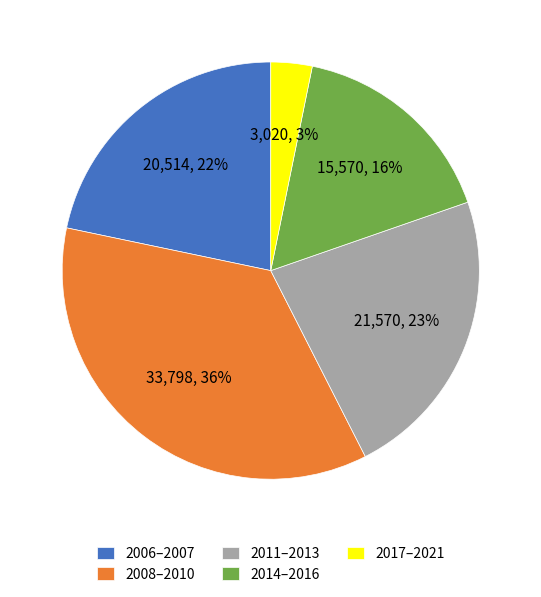

What percentage is the 2017–2021 slice, to the nearest percent?

3%